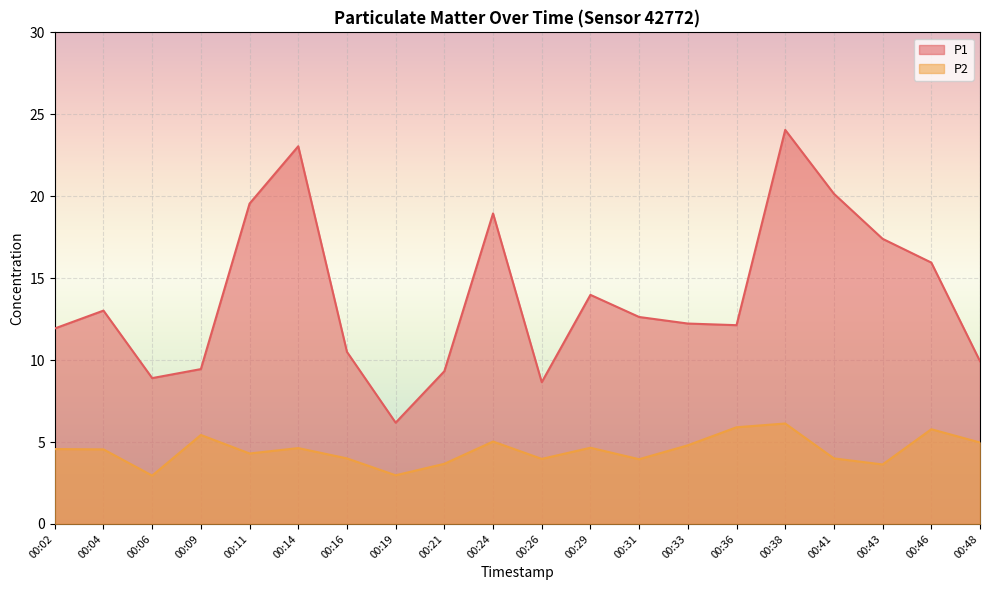

Does the chart display data point markers on the line(s)?

No